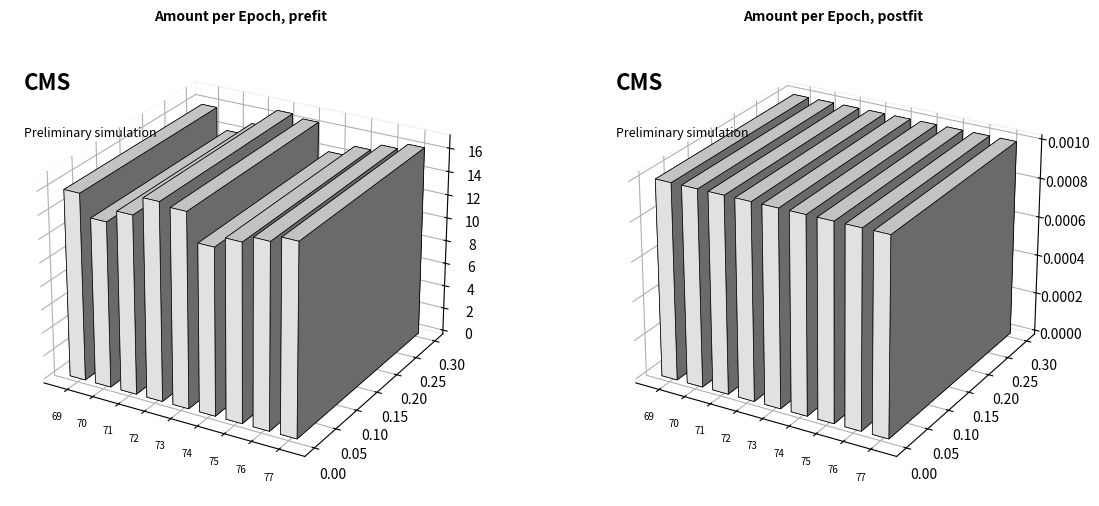

What is the value of the Amount bar at the 2nd from the left?

14.1